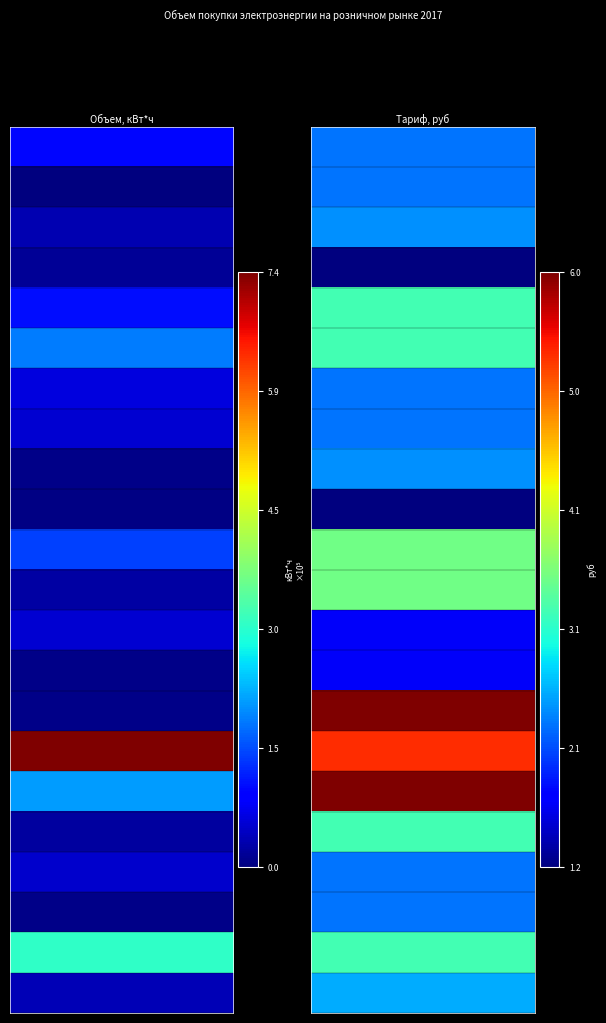

True or false: Городское НН диффер(ночн зона) has a value of 12769.0 at 0.

False